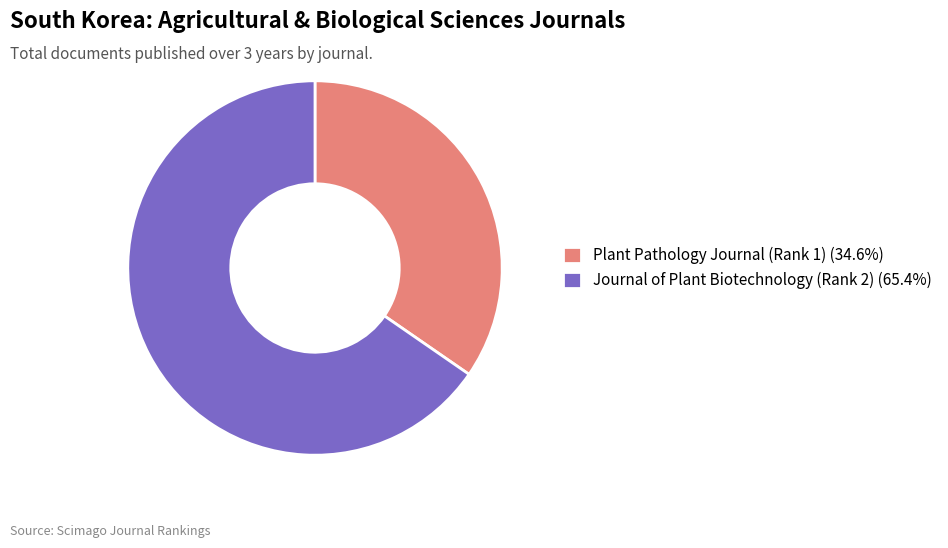

What is the majority slice?

Journal of Plant Biotechnology (Rank 2)